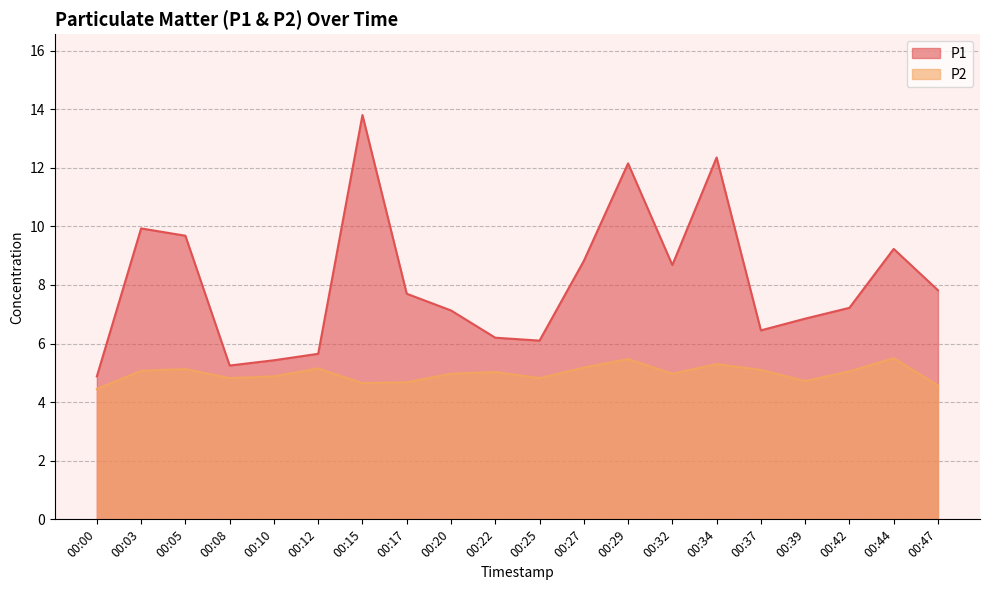

What value does the P1 series have at 00:12?

5.7